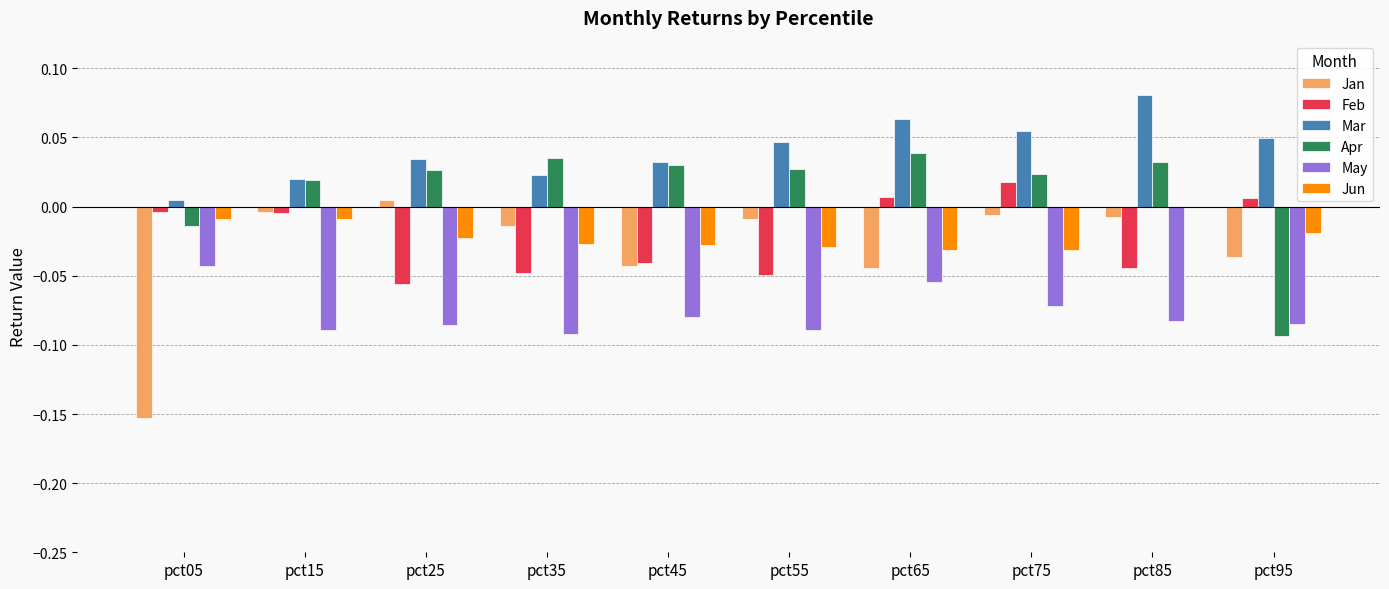

Which series has the largest total across all categories?

Mar